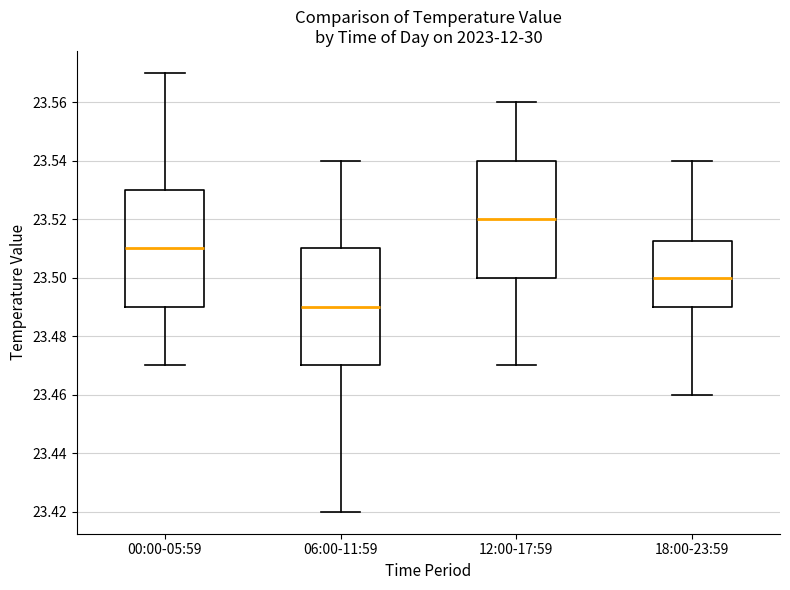

Which box has the highest median line?

12:00-17:59